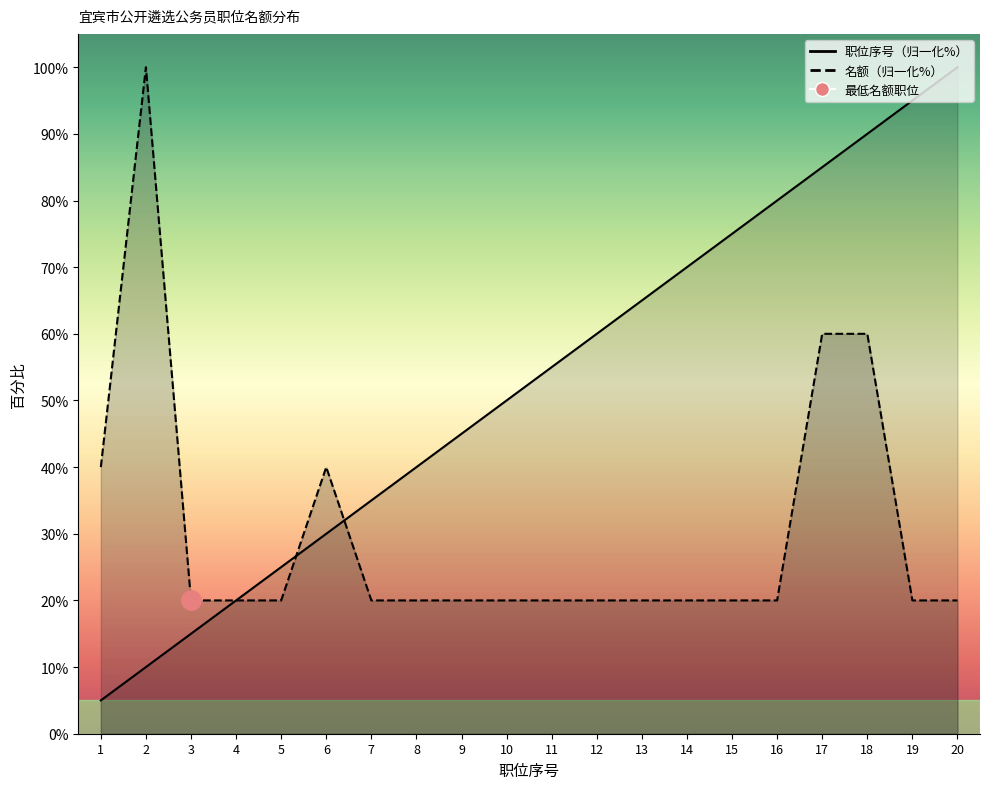

Is it true that 名额 equals 31.2 at 7?

False